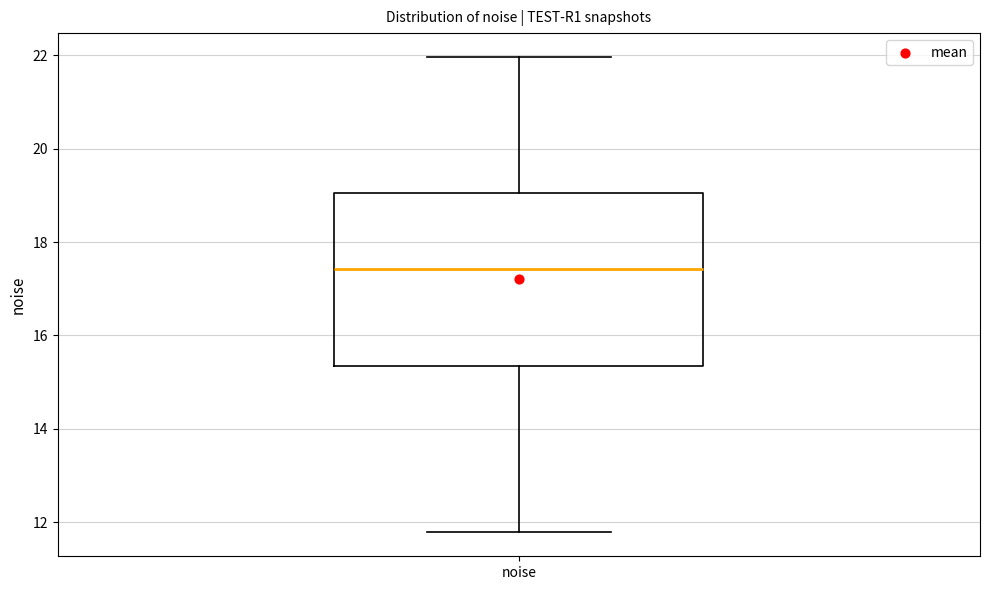

Where does the median line of the box for noise sit on the y-axis? The values are not printed on the chart, so give them approximately, as read against the axis.

17.4